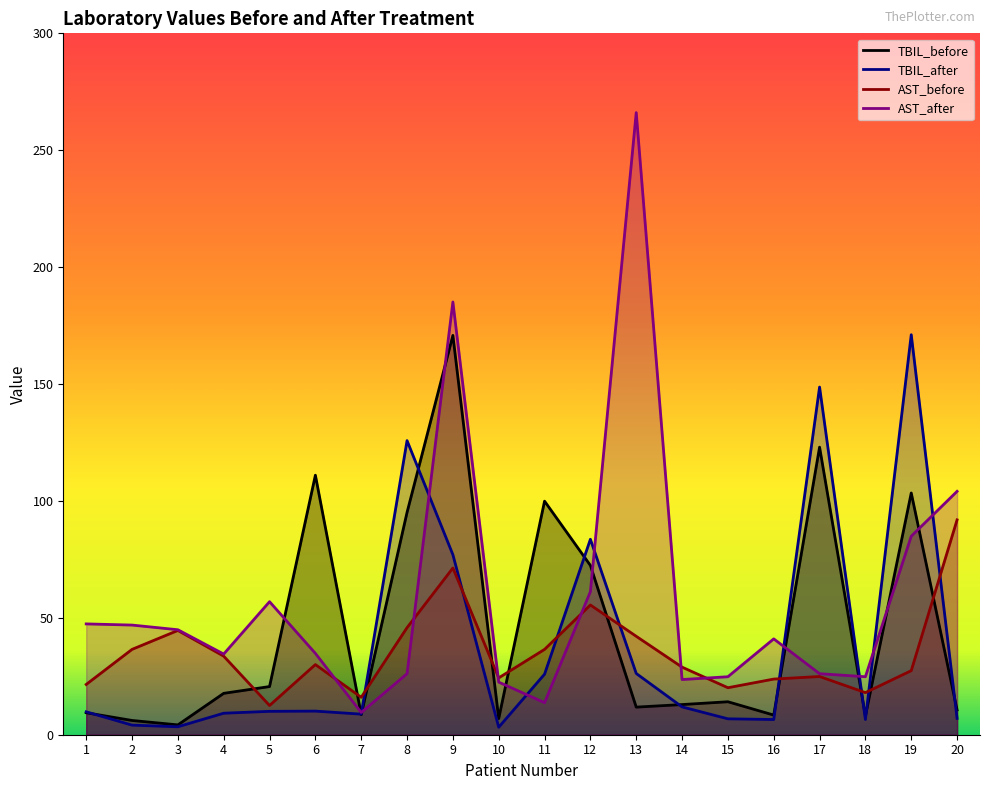

What is the maximum value for AST_before?

91.9